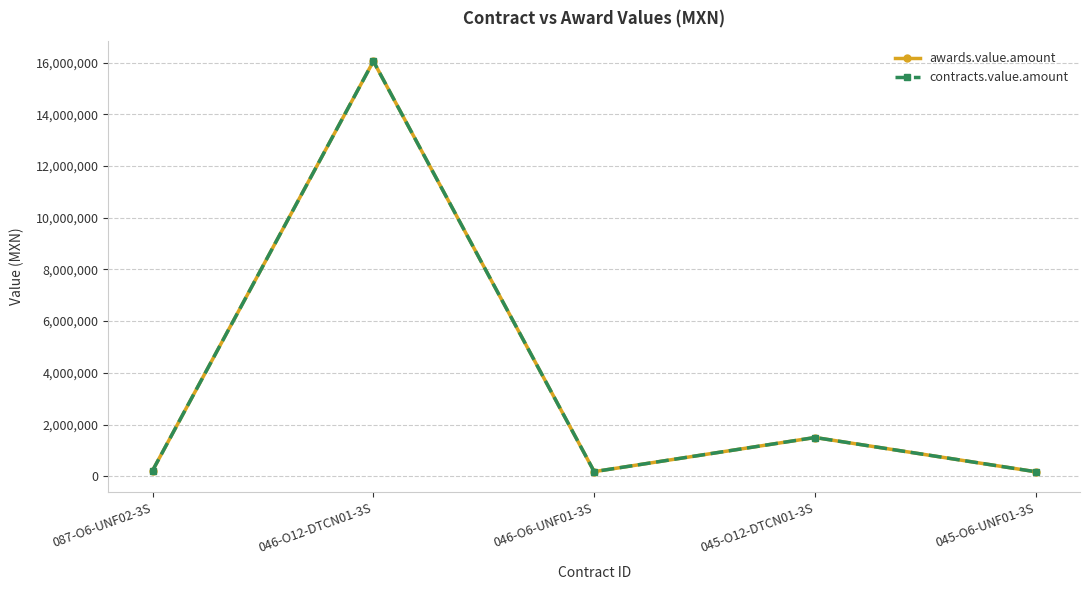

At how many categories does at least one series exceed 2901711?

1